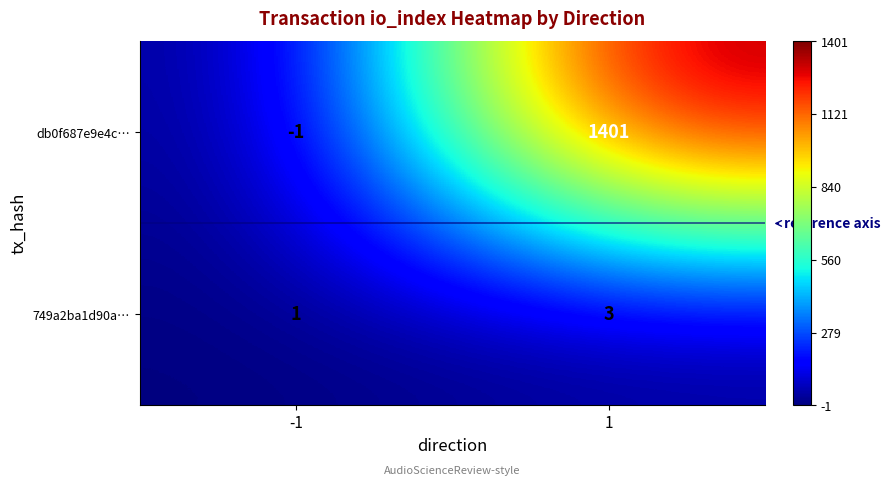

True or false: 749a2ba1d90a… has a value of 1 at -1.

True